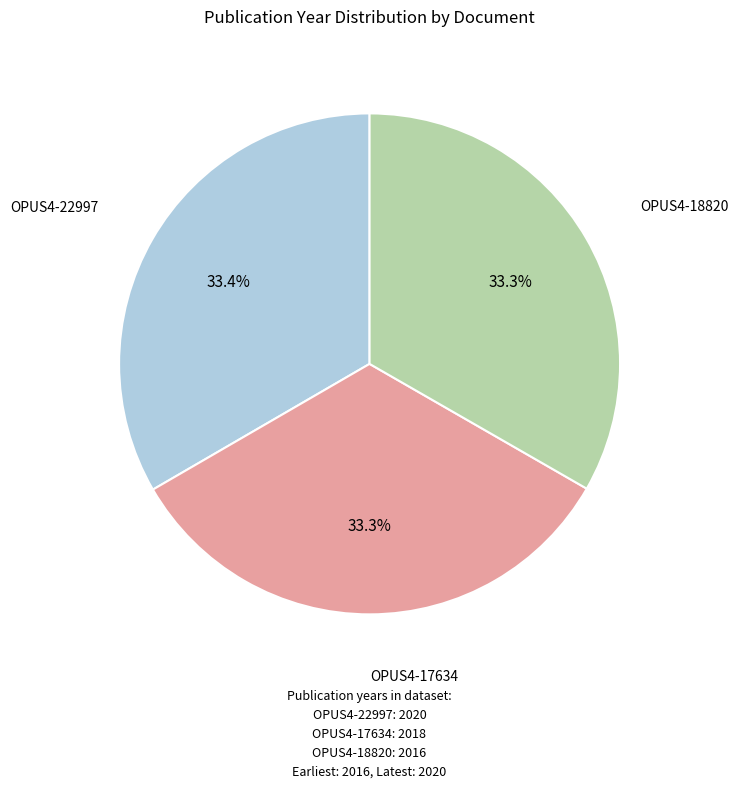

How many slices are in this pie chart?

3